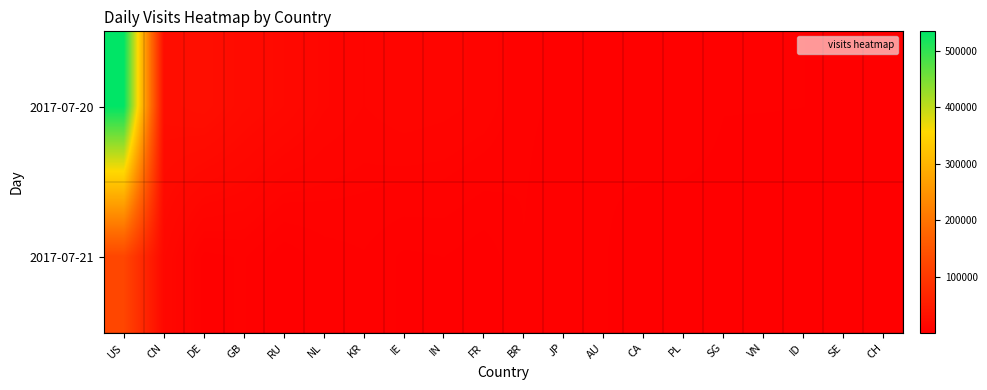

At which category does the chart reach its minimum across all series?

CH